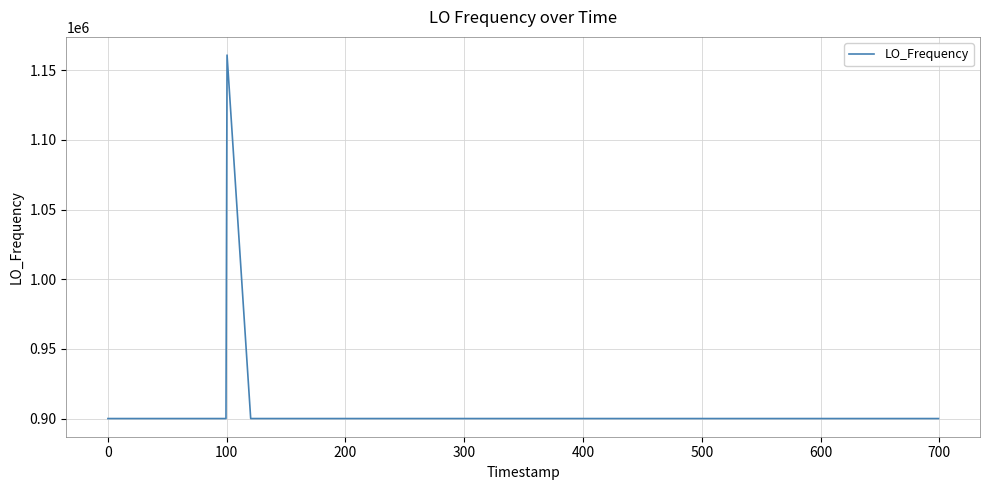

What is the smallest value displayed?

900009.6